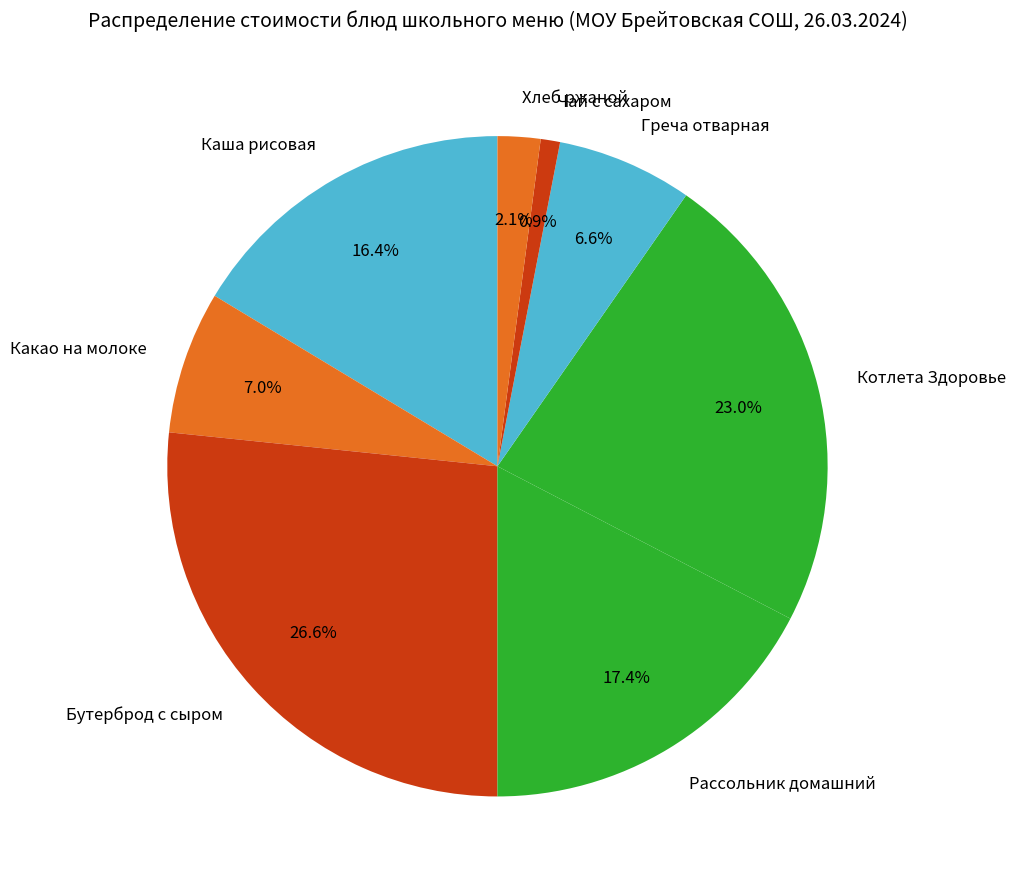

Count the number of slices in the pie.

8